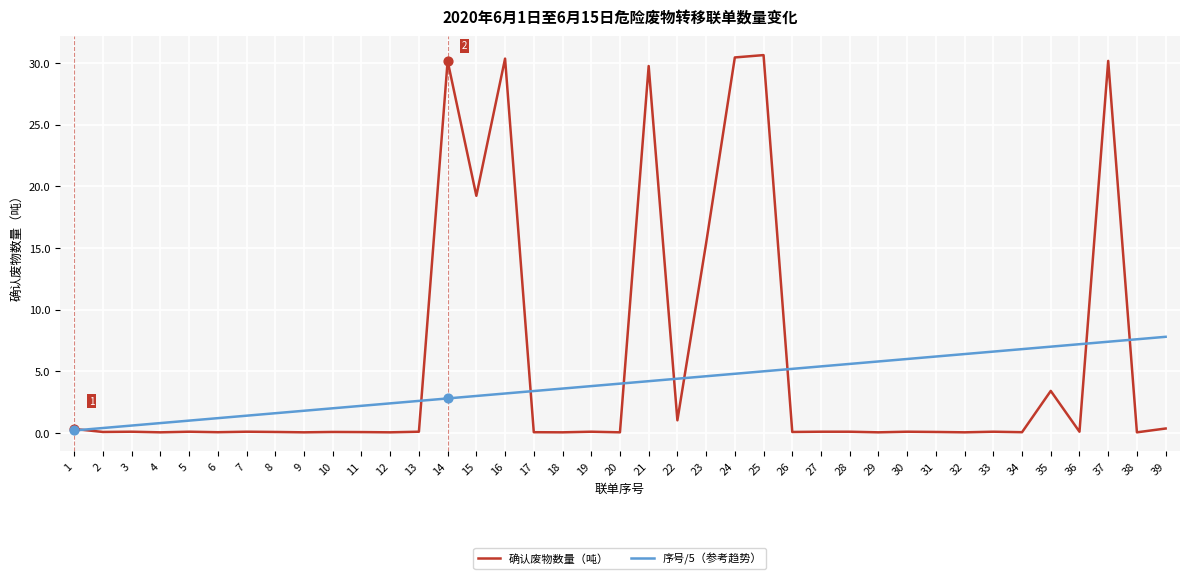

Is the value of 序号/5（参考趋势） at 18 greater than the value of 确认废物数量（吨） at 33?

Yes